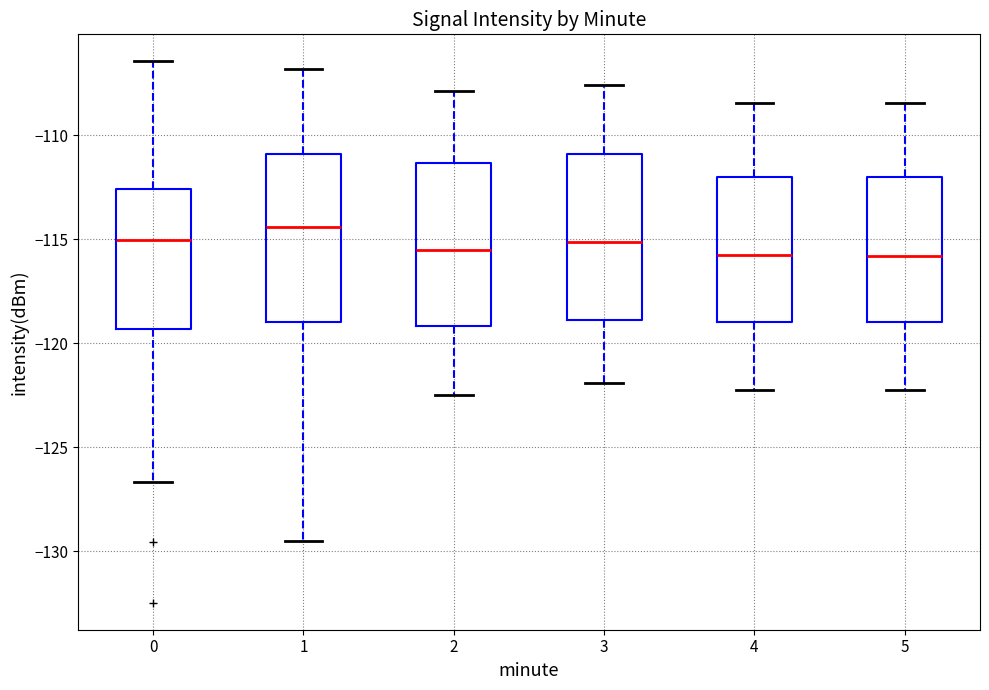

Reading left to right, transcribe this box plot: for each box, give where its median line is, the range the box spans, and where its two whiskers end, as read against the y-axis. The values are not printed on the chart, so give them approximately, as read against the axis.

0: median -115.0, box -119.5 to -112.5, whiskers -126.5 to -106.5
1: median -114.5, box -119.0 to -111.0, whiskers -129.5 to -107.0
2: median -115.5, box -119.0 to -111.5, whiskers -122.5 to -108.0
3: median -115.0, box -119.0 to -111.0, whiskers -122.0 to -107.5
4: median -115.5, box -119.0 to -112.0, whiskers -122.0 to -108.5
5: median -116.0, box -119.0 to -112.0, whiskers -122.0 to -108.5